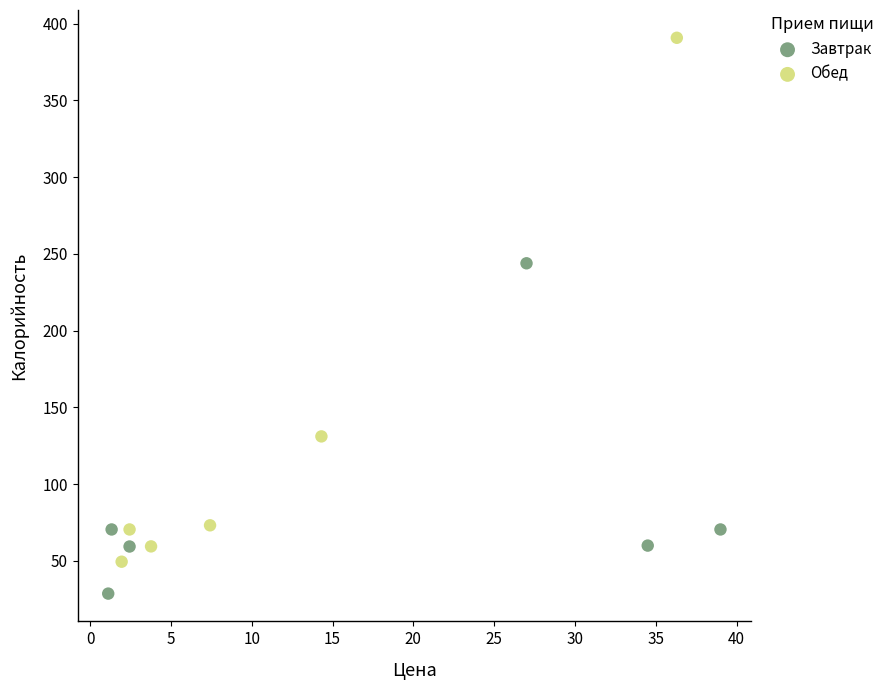

Which series contains the highest Y value?

Обед